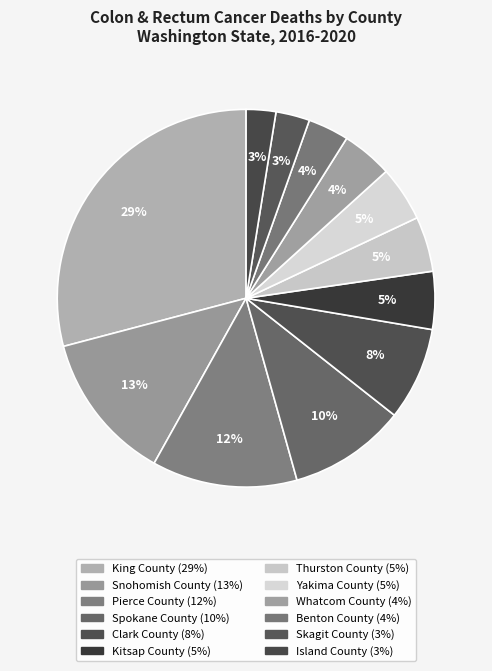

Count the number of slices in the pie.

12